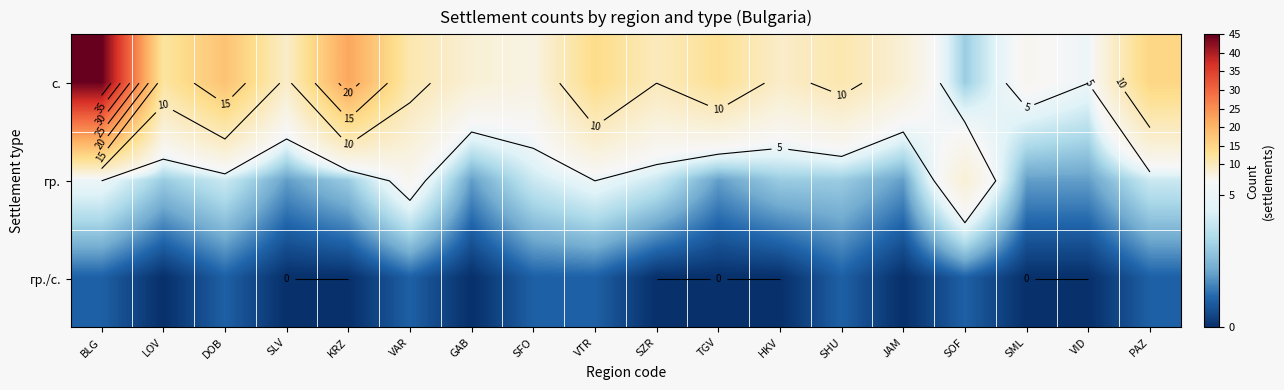

Which series has the largest total across all categories?

с.